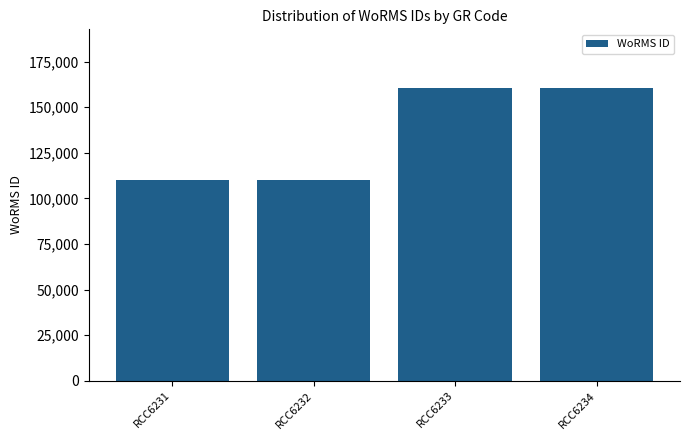

Does the chart contain stacked bars?

No